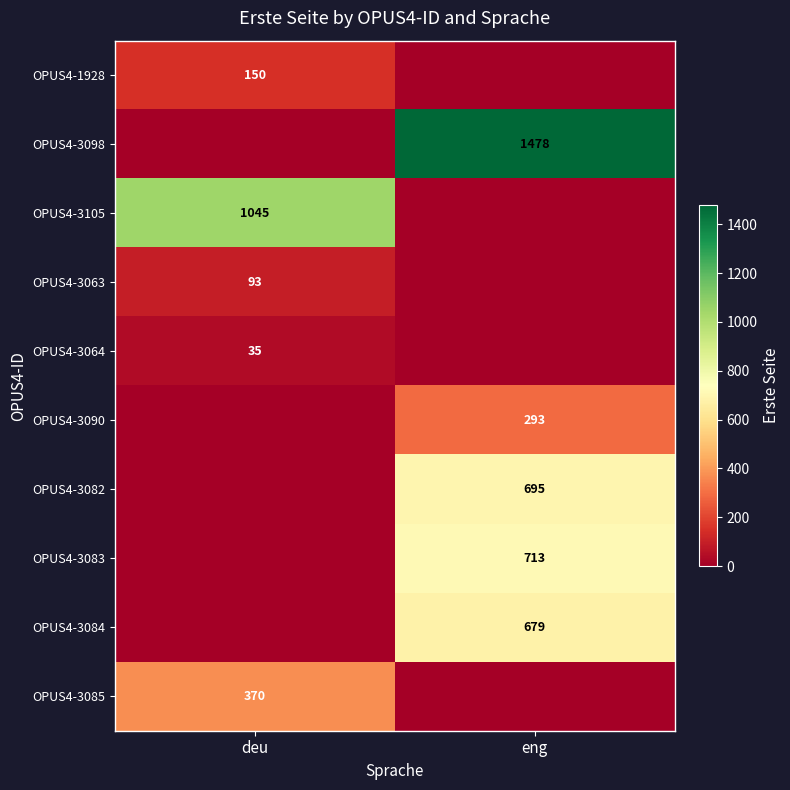

Is it true that OPUS4-1928 equals 254 at deu?

False